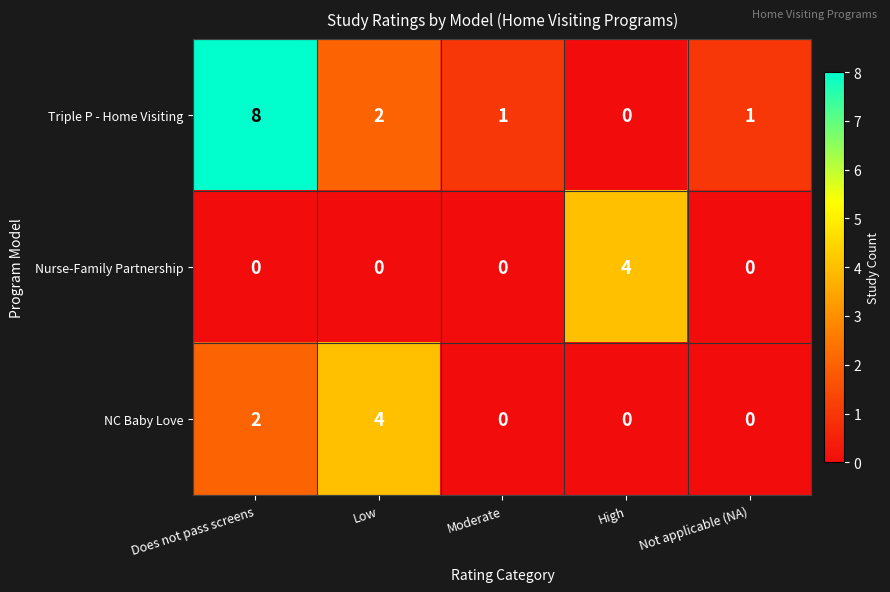

How many series are shown in this chart?

3